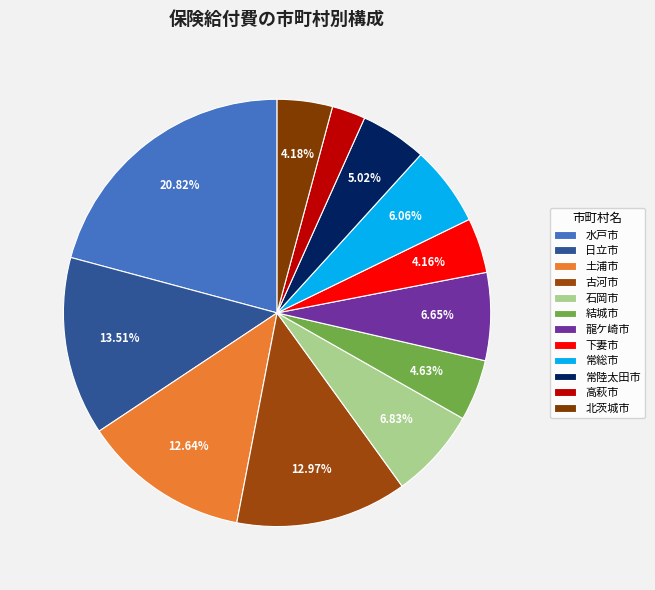

What percentage is NOT represented by 北茨城市?

95.8%